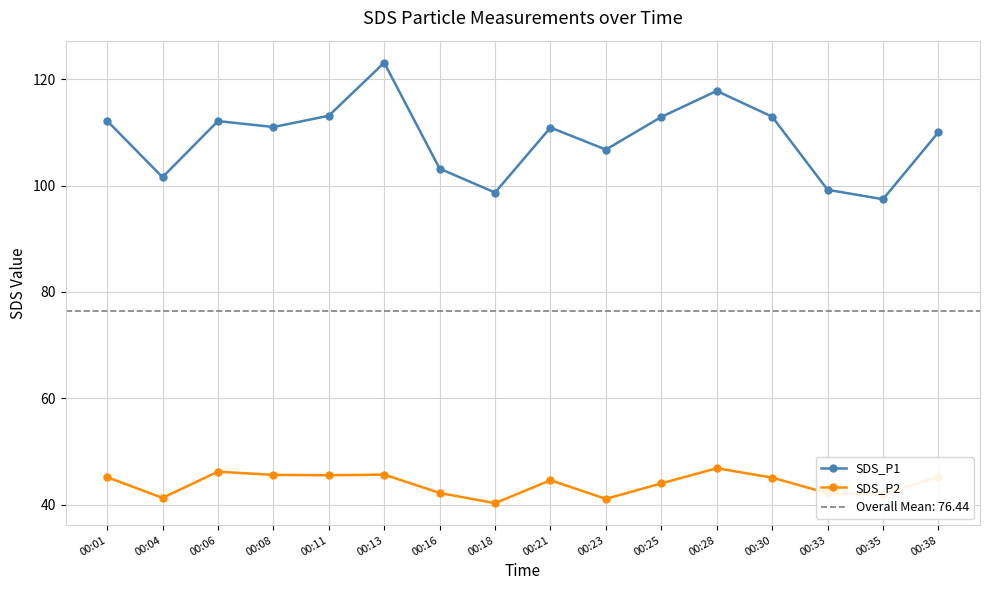

Rank the series by their average value, from lowest to highest.

SDS_P2, SDS_P1